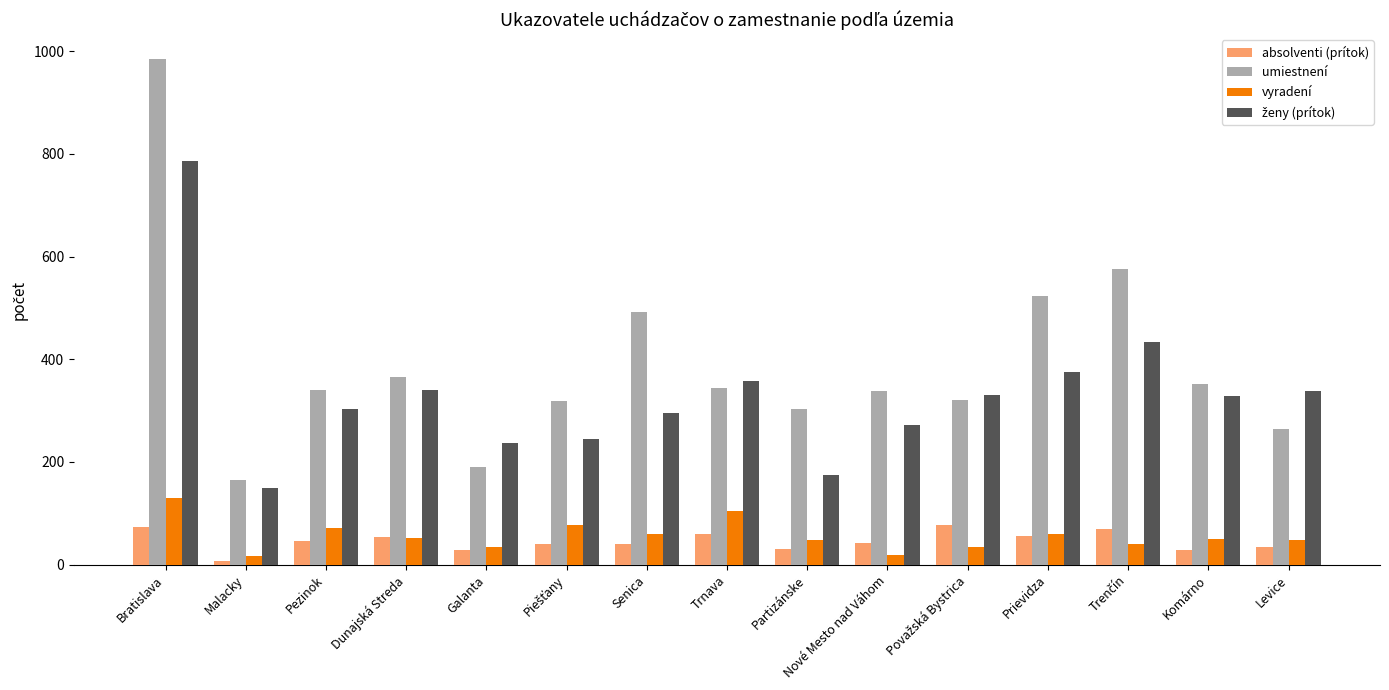

Which category has the highest value across all series?

Bratislava